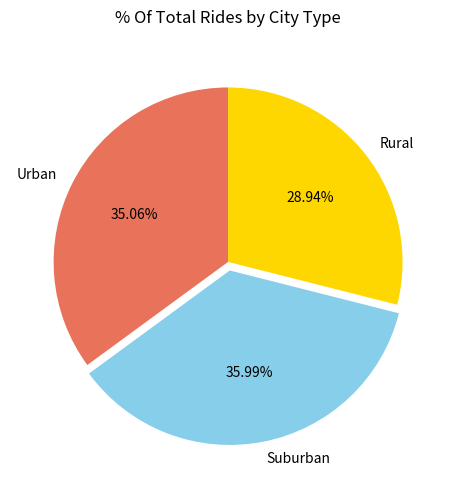

Is the sum of Suburban and Rural greater than half?

Yes